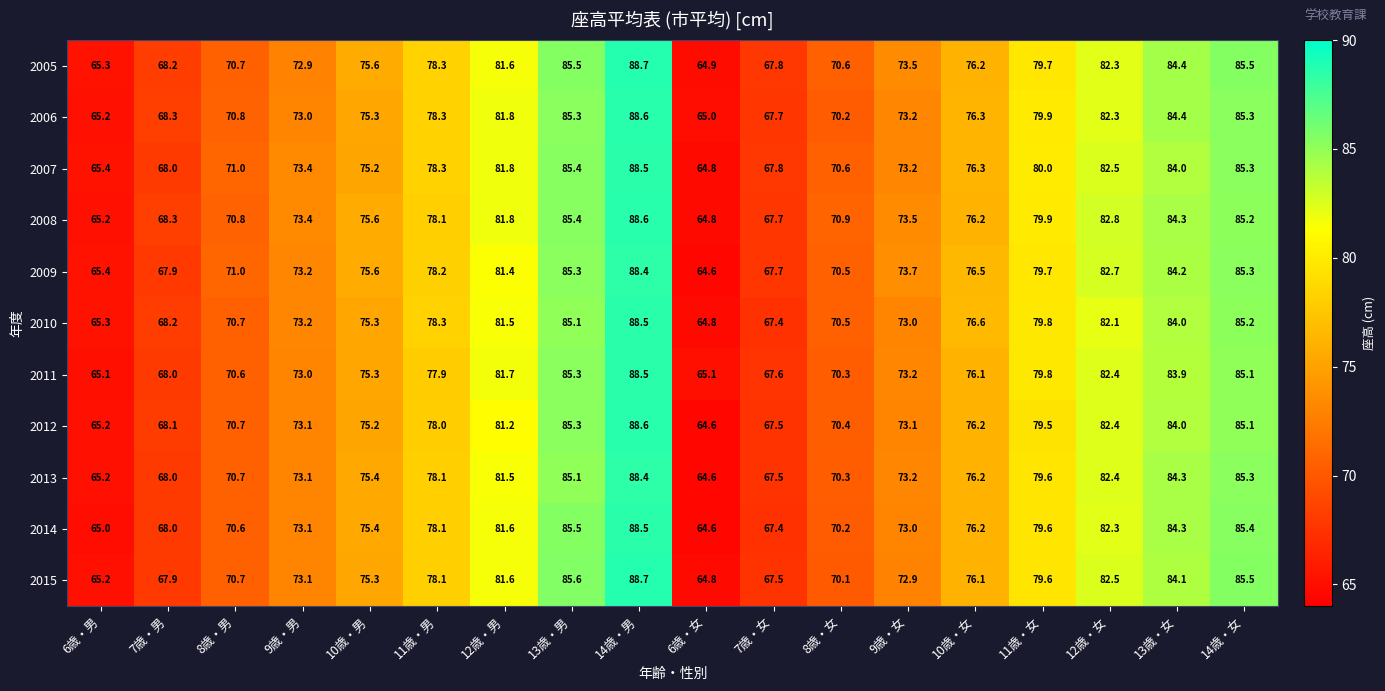

Which label corresponds to the smallest value in the chart?

6歳・女